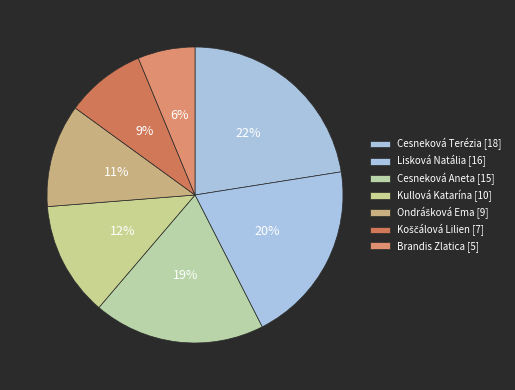

Approximately how many times larger is the value at Cesneková Terézia compared to Kullová Katarína?

1.8